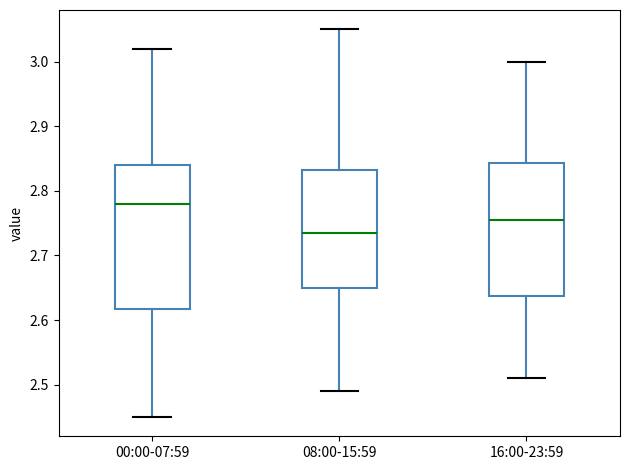

Which box is the tallest, from its lower edge to its upper edge?

00:00-07:59